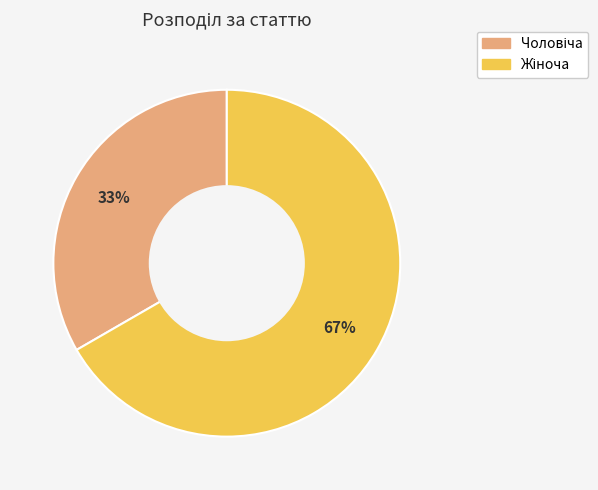

Is there a majority slice in this chart?

Yes